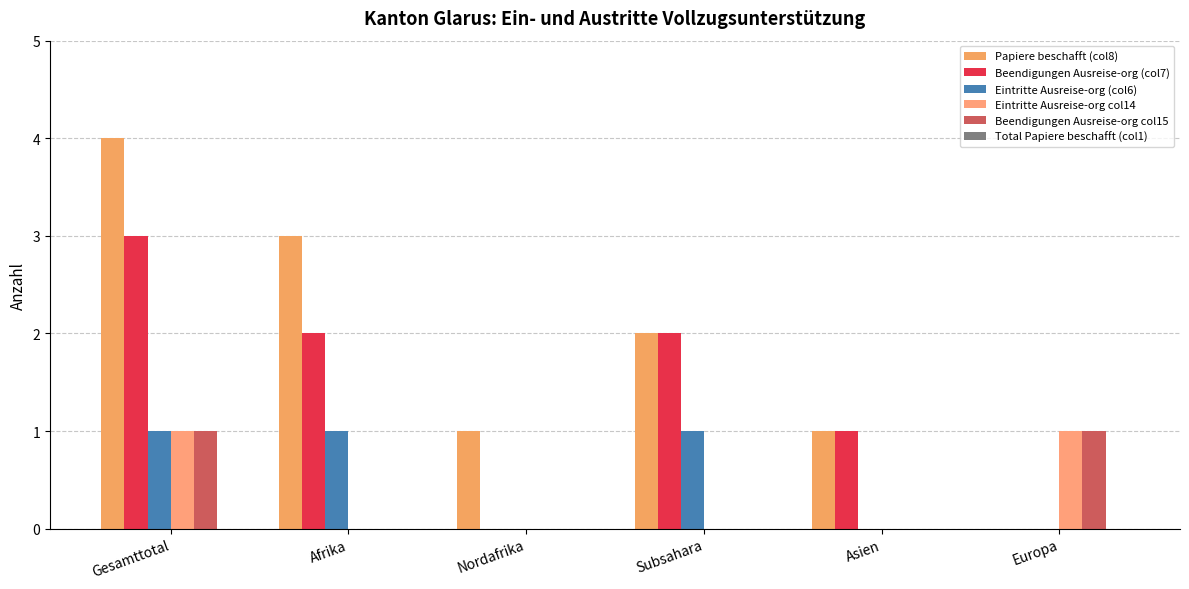

What is the difference between the second highest and minimum values in the Beendigungen Ausreise-org col15 series?

1